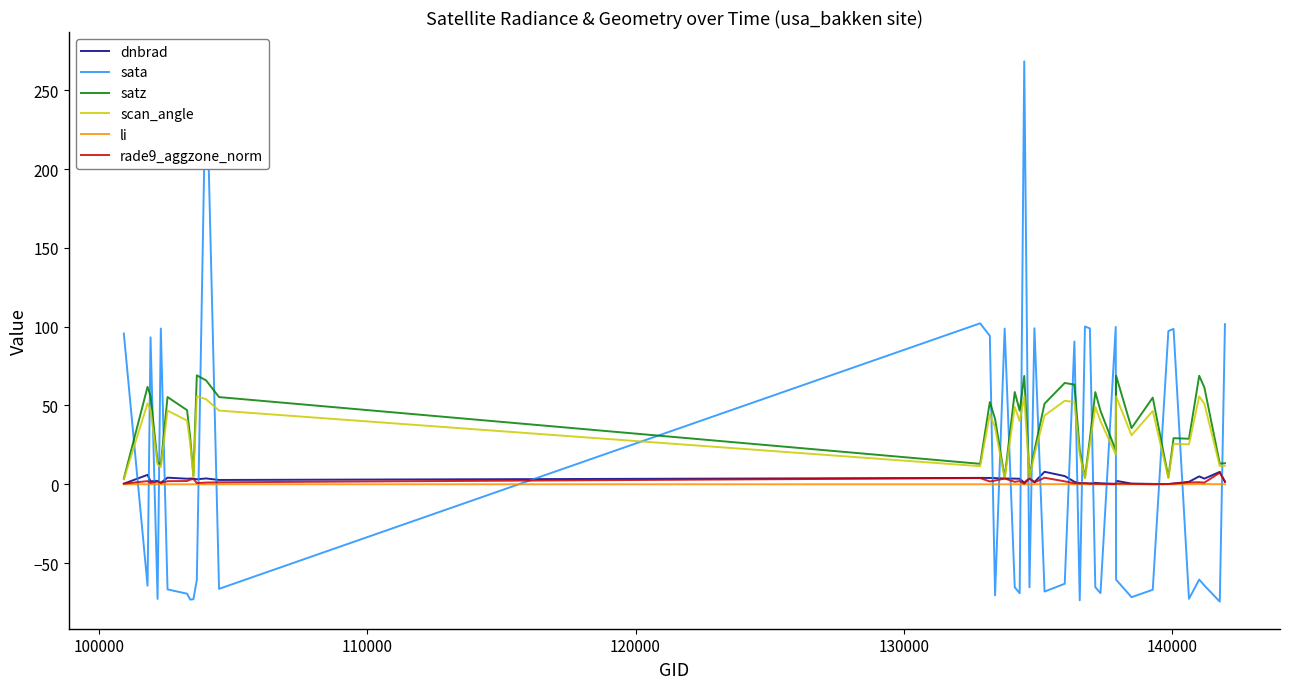

What is the maximum value for dnbrad?

7.9